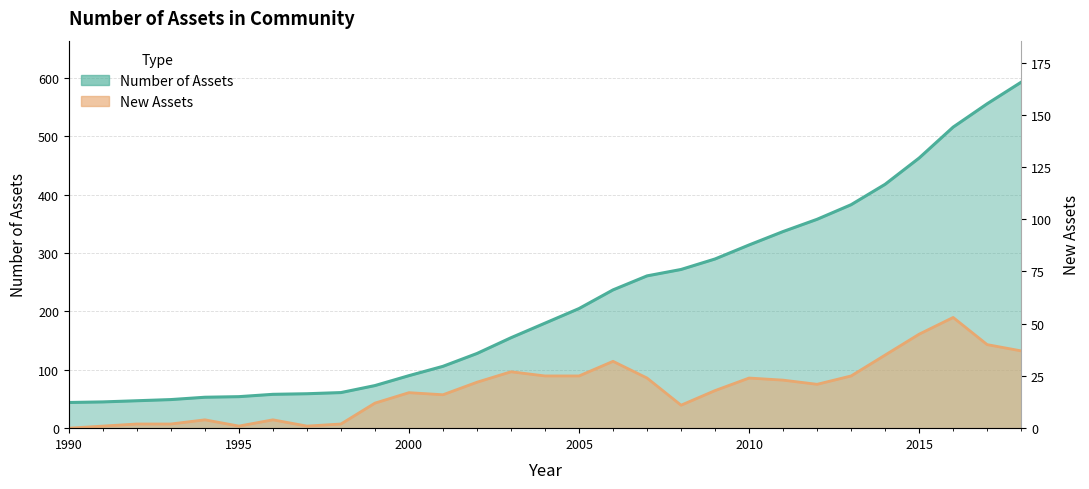

True or false: New Assets and Number of Assets cross at least once.

False